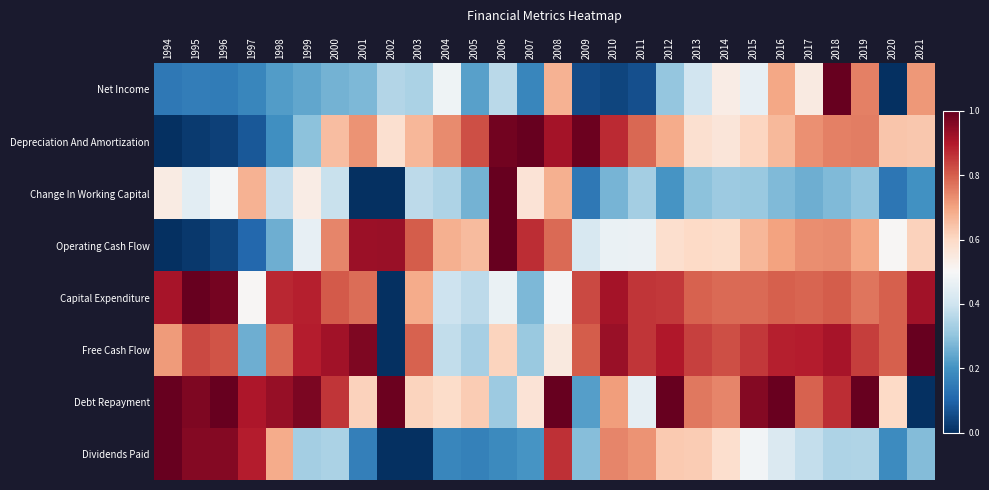

Which series has the largest total across all categories?

Debt Repayment